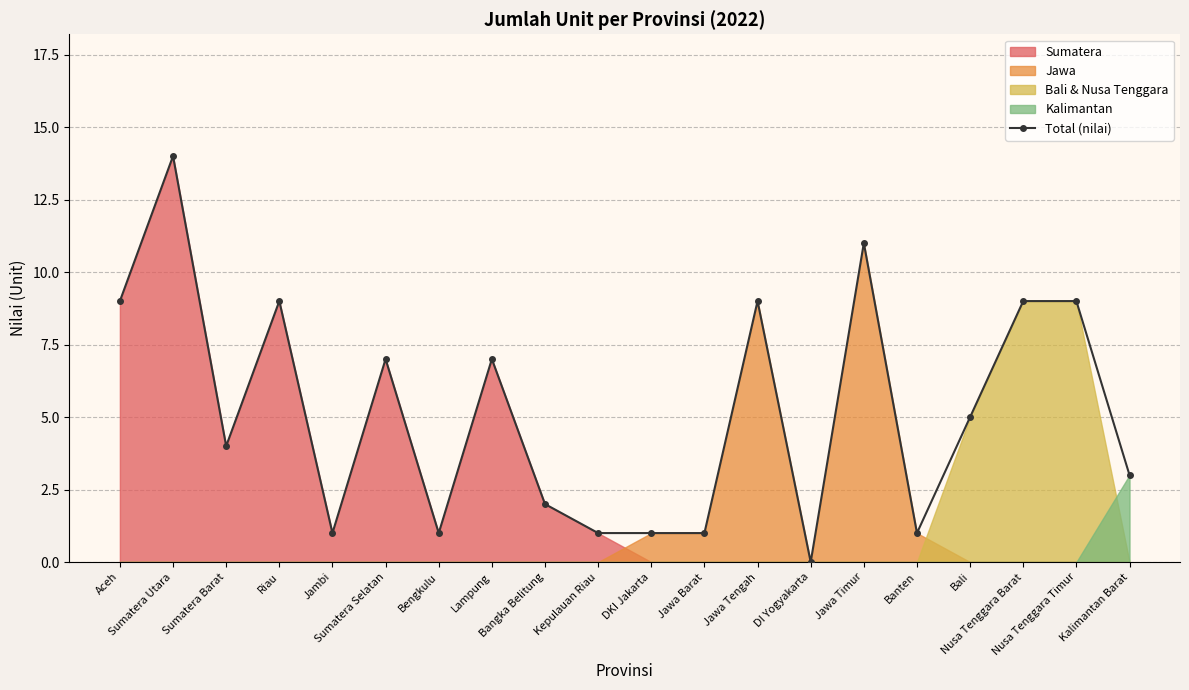

Does the chart display data point markers on the line(s)?

Yes